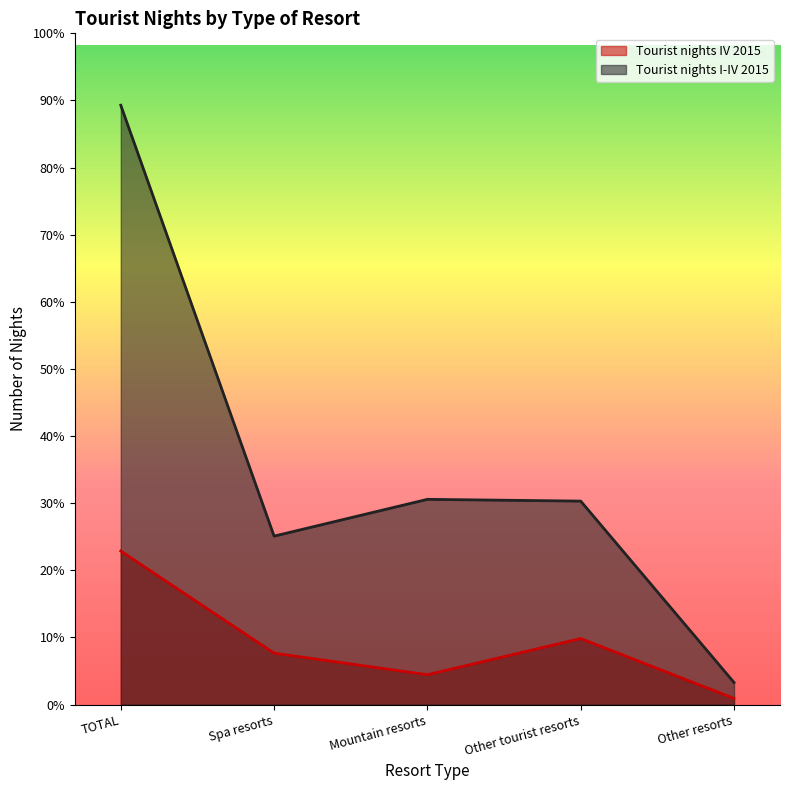

True or false: Tourist nights IV 2015 has more than 2 interior local peaks.

False